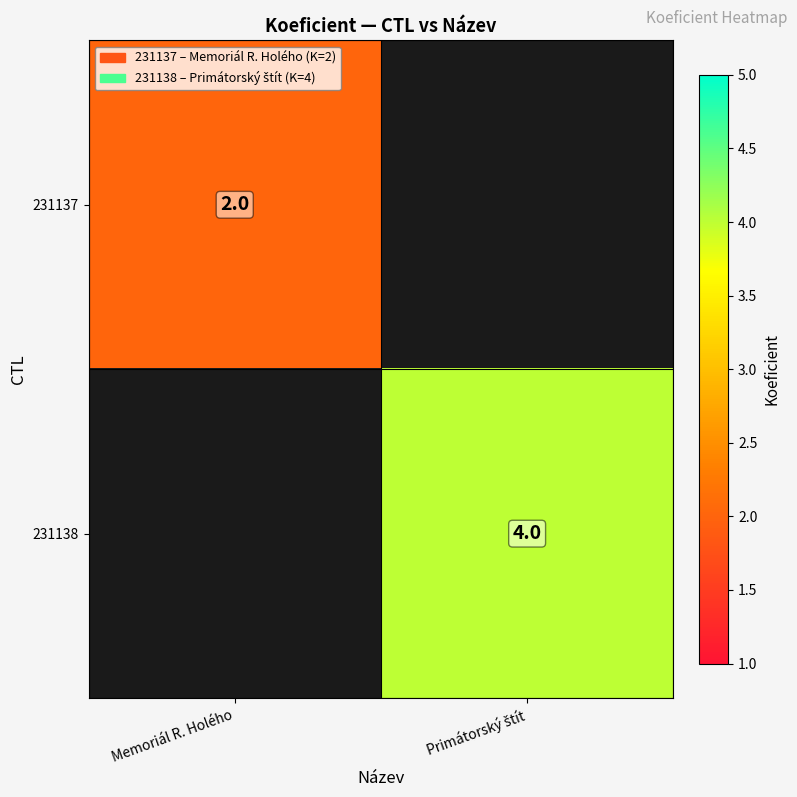

Is it true that 231137 equals 3.0 at Memoriál R. Holého?

False